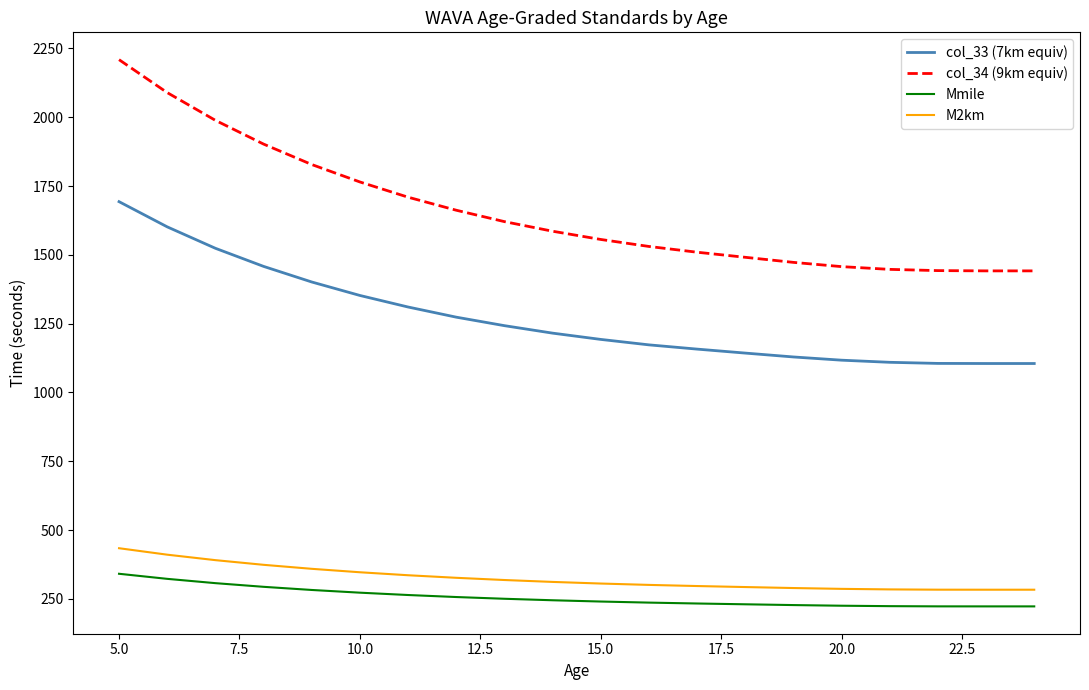

True or false: col_34 (9km equiv) and Mmile intersect in this chart.

False